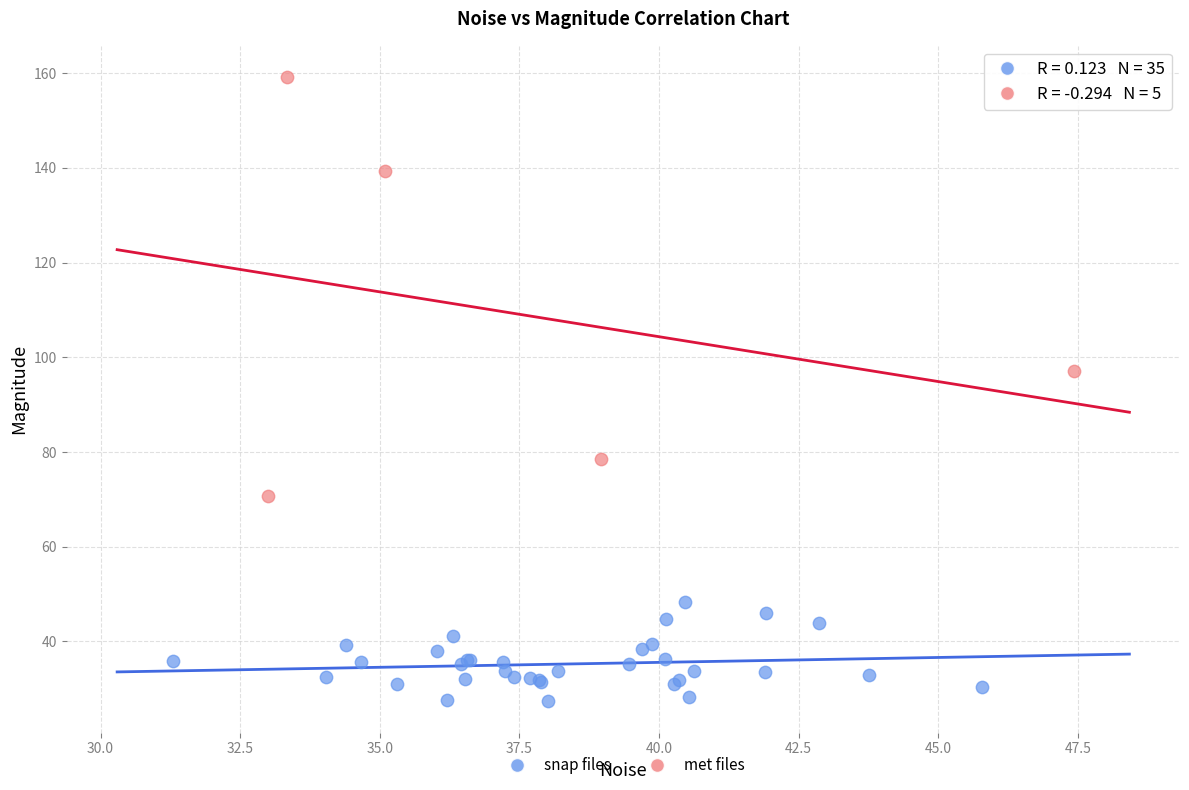

Which series contains the lowest Y value?

snap files